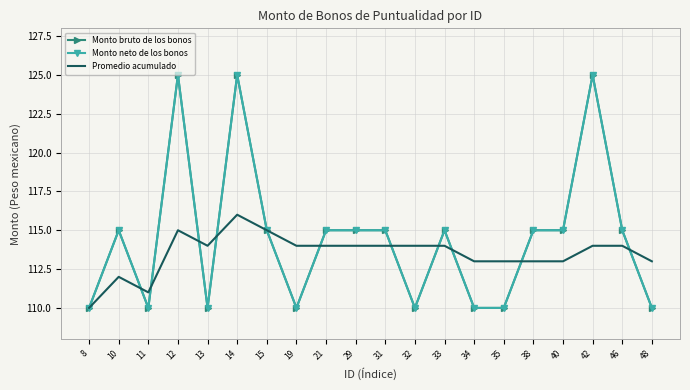

True or false: Monto bruto de los bonos and Monto neto de los bonos cross at least once.

False